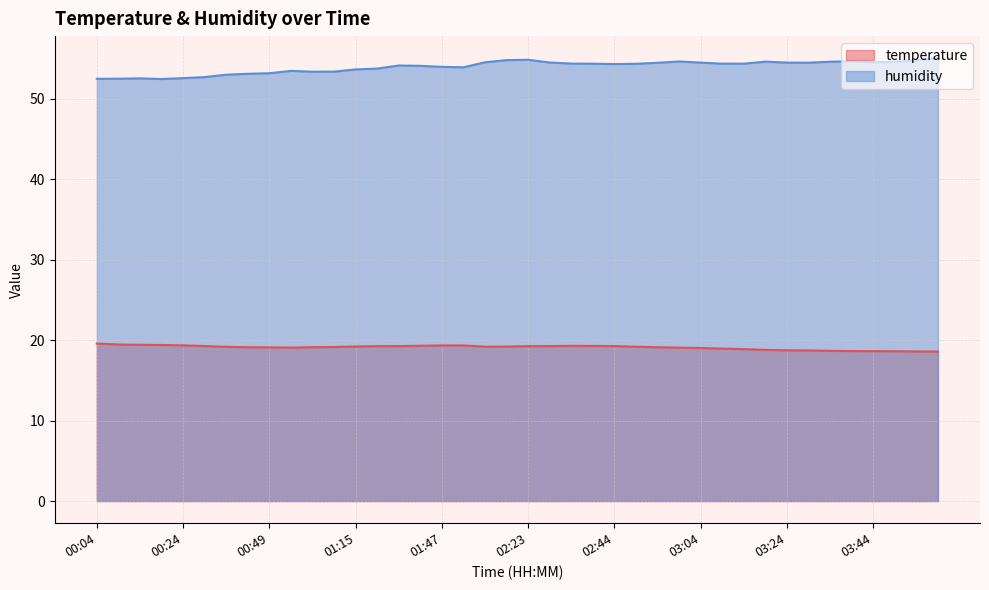

What is the difference between the highest and lowest values at 00:49?

34.0